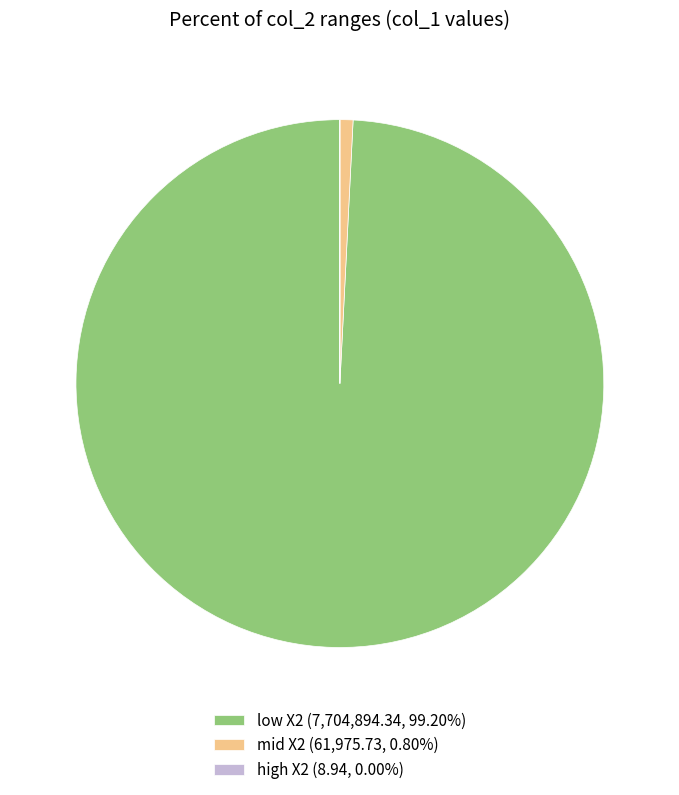

Combined, do mid X2 (61,975.73, 0.80%) and low X2 (7,704,894.34, 99.20%) account for over 50%?

Yes